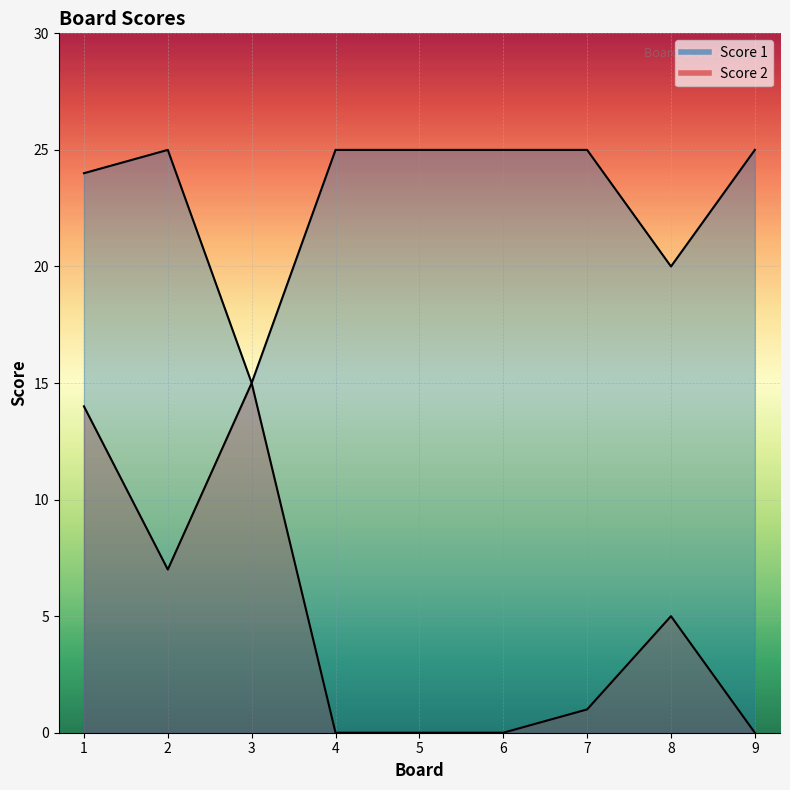

At which label does Score 2 first exceed 1?

1